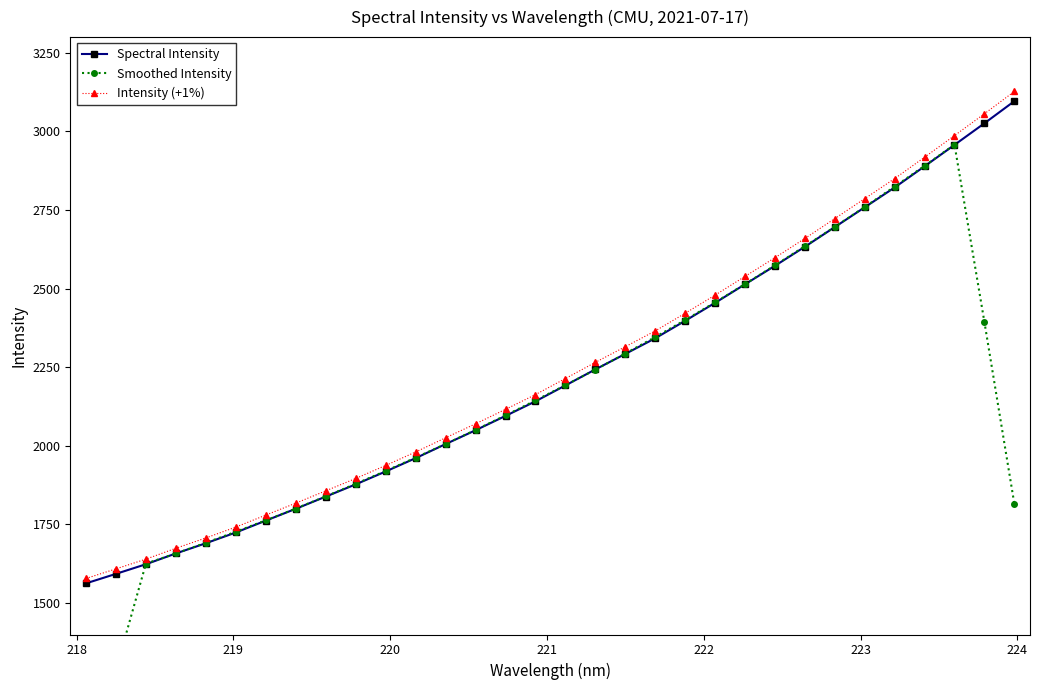

Rank the series by their average value, from lowest to highest.

Smoothed Intensity, Spectral Intensity, Intensity (+1%)